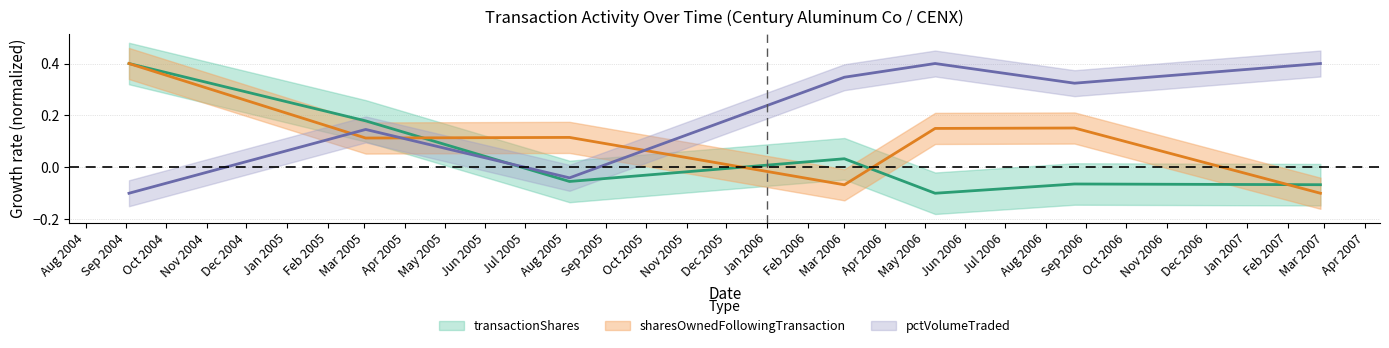

Which category has the highest value across all series?

2004-09-03